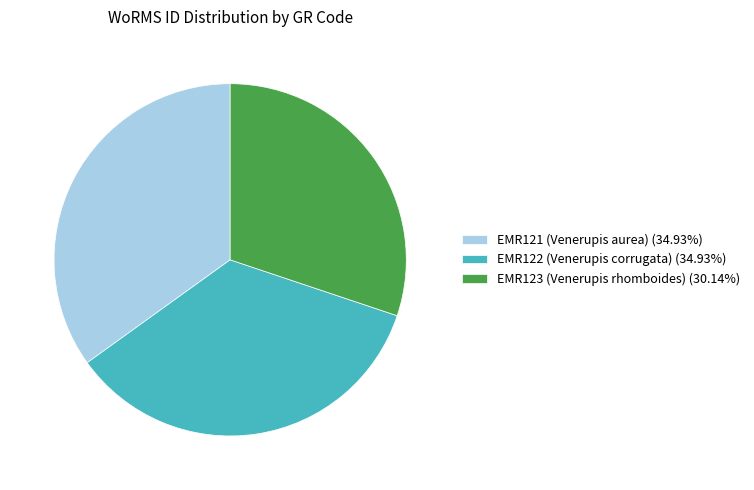

Which slice is the smallest?

EMR123 (Venerupis rhomboides)